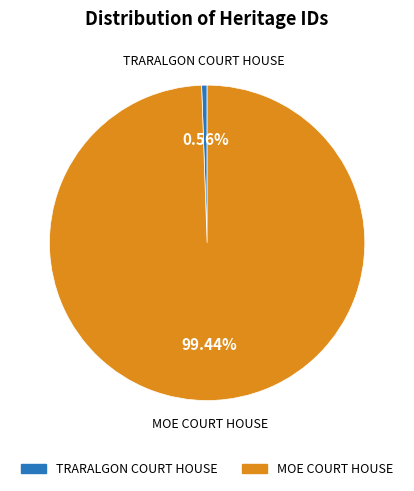

To the nearest percent, what is the average slice percentage?

50%